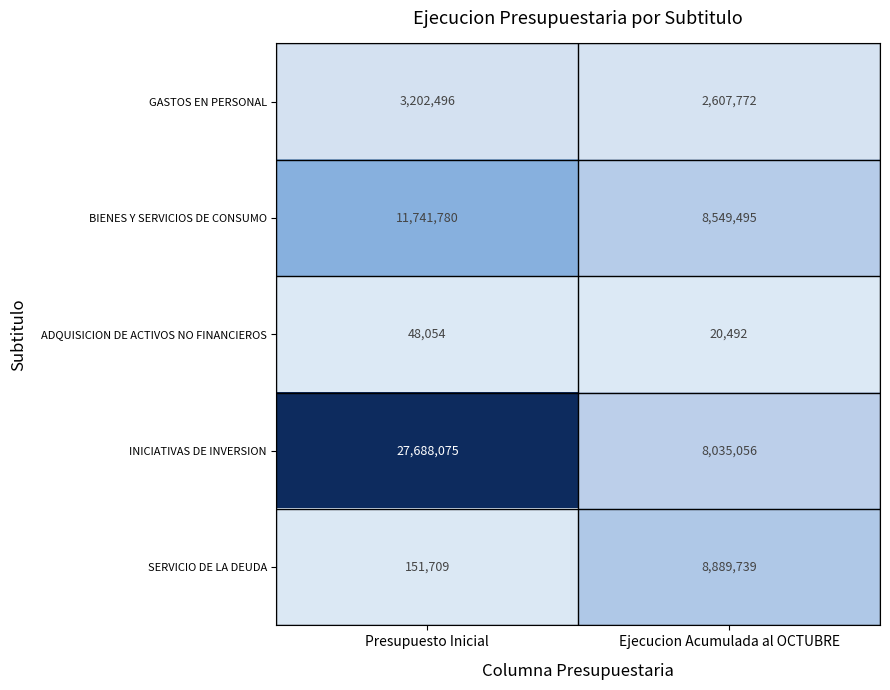

What is the difference between the GASTOS EN PERSONAL values at Presupuesto Inicial and Ejecucion Acumulada al OCTUBRE?

594724